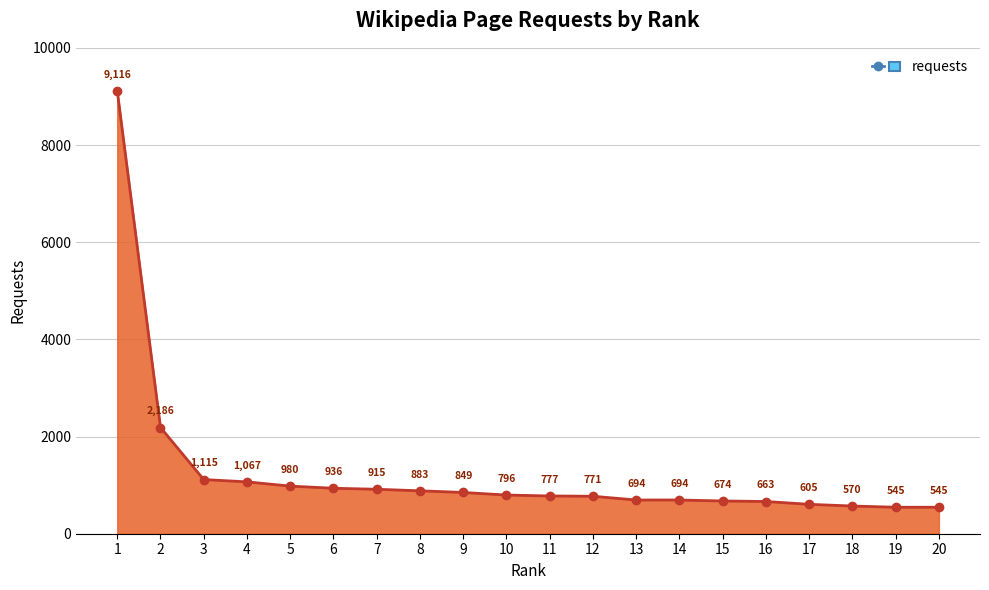

What is the minimum value shown in the chart?

545